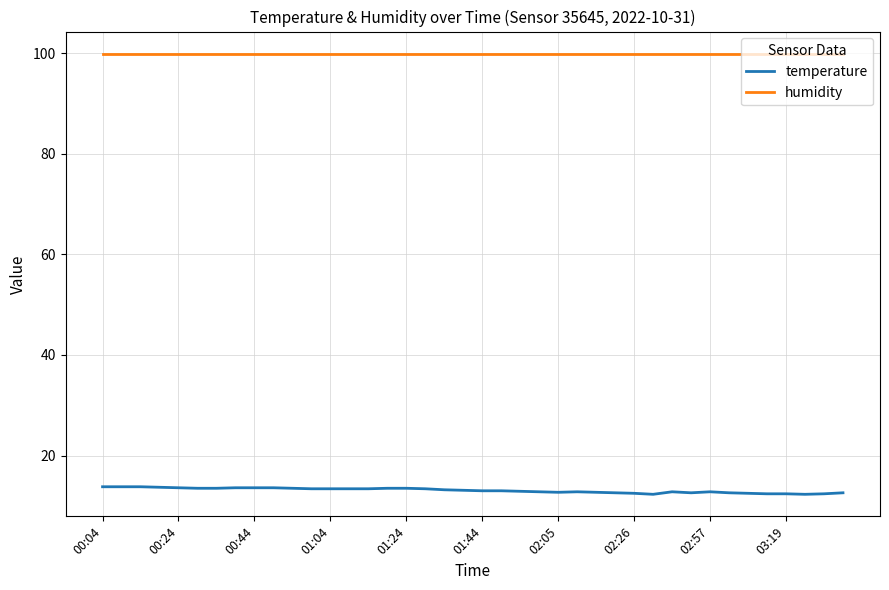

Is this an area chart (filled region under the line)?

No